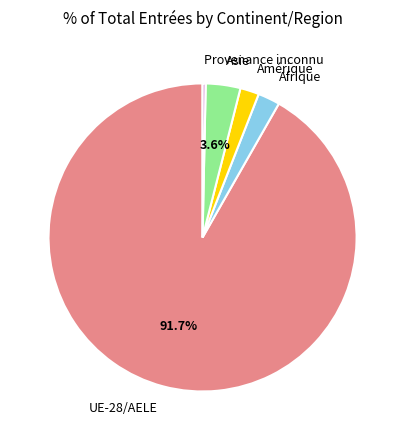

What percentage is the UE-28/AELE slice, to the nearest percent?

92%